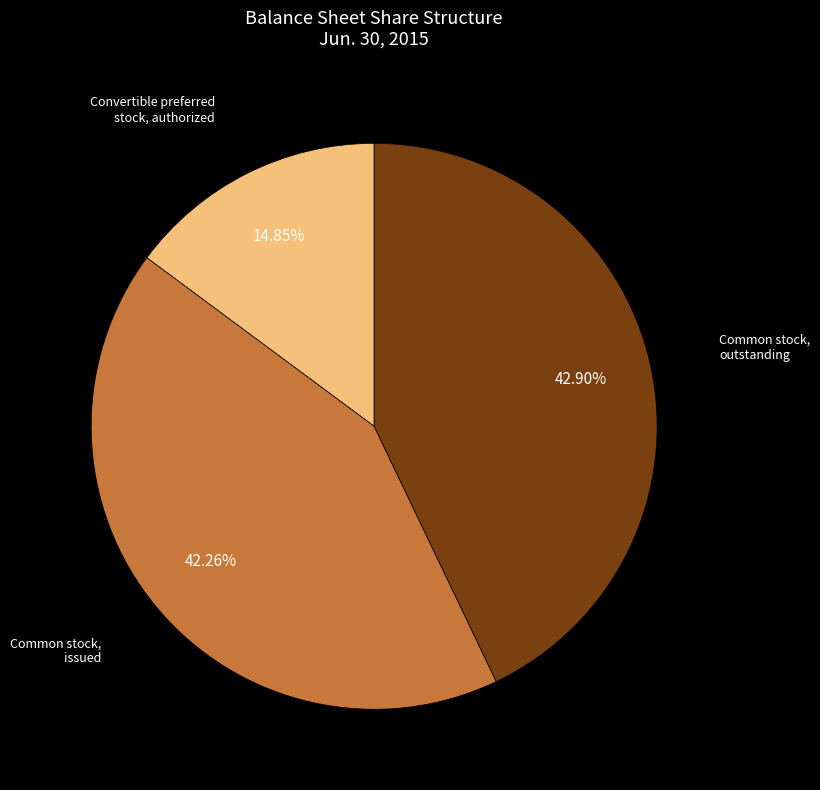

Is there any slice that represents more than half of the pie?

No